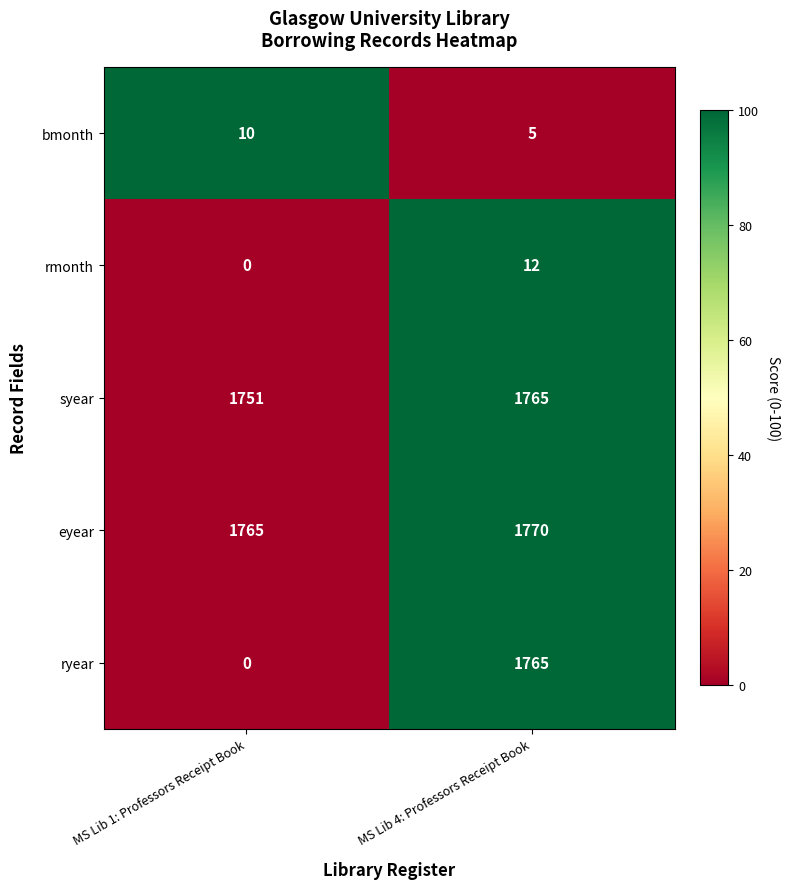

What is the sum of the syear values at MS Lib 4: Professors Receipt Book and MS Lib 1: Professors Receipt Book?

3516